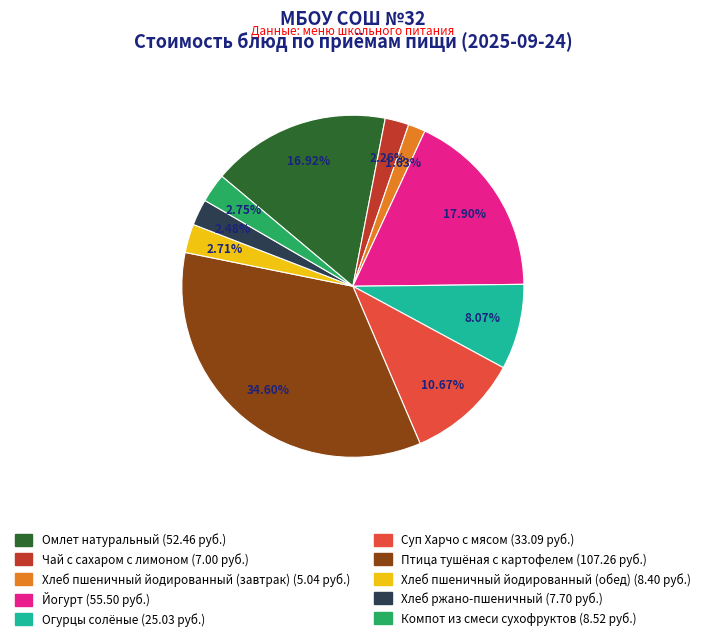

What is the largest slice in the pie chart?

Птица тушёная с картофелем